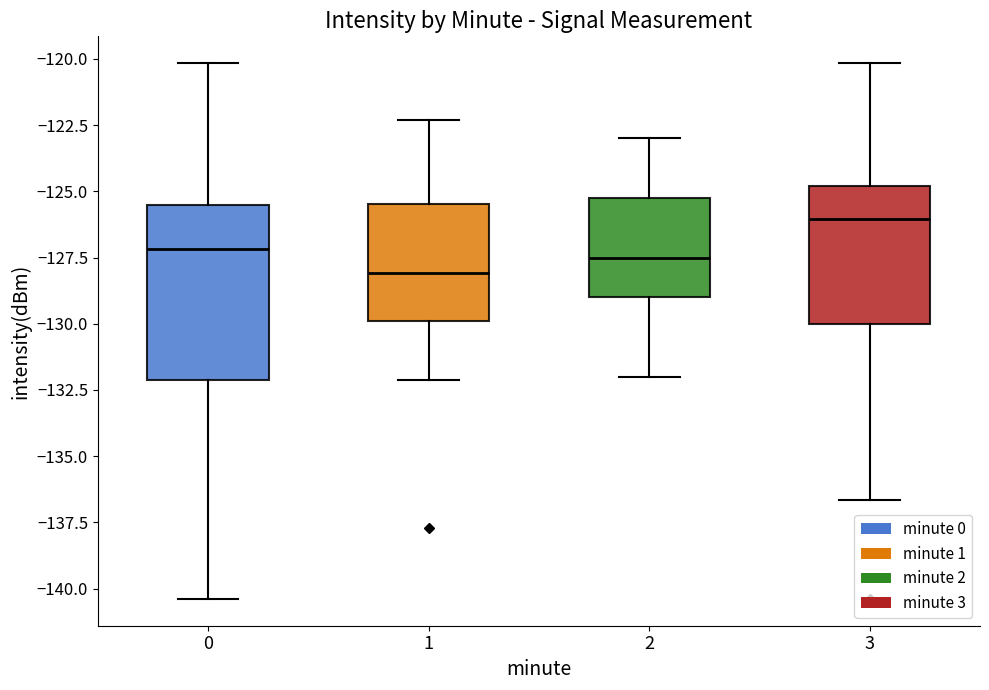

Reading left to right, read every box against the y-axis: the position of its median line, the range the box covers, and the ends of its whiskers. The values are not printed on the chart, so give them approximately, as read against the axis.

0: median -127.0, box -132.0 to -125.5, whiskers -140.5 to -120.0
1: median -128.0, box -130.0 to -125.5, whiskers -132.0 to -122.5
2: median -127.5, box -129.0 to -125.0, whiskers -132.0 to -123.0
3: median -126.0, box -130.0 to -125.0, whiskers -136.5 to -120.0